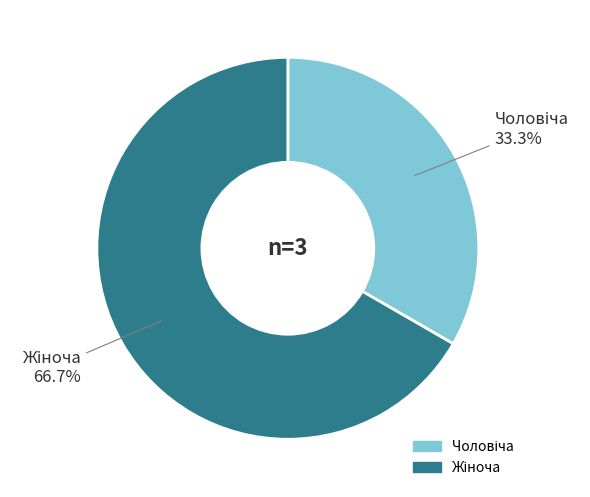

How many slices are in this pie chart?

2